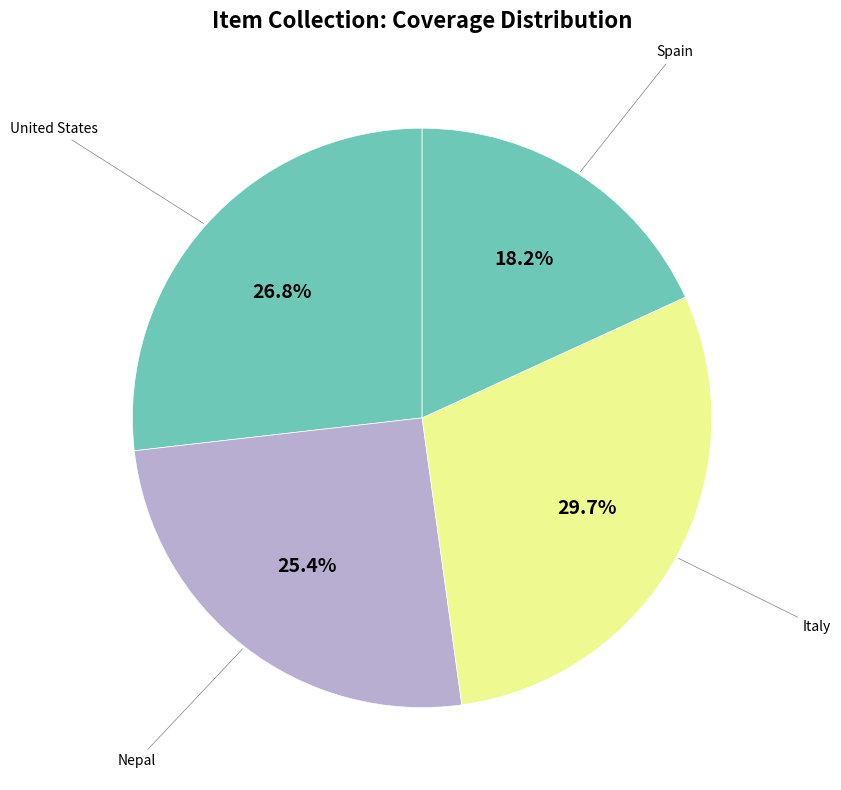

How many segments does this pie chart have?

4